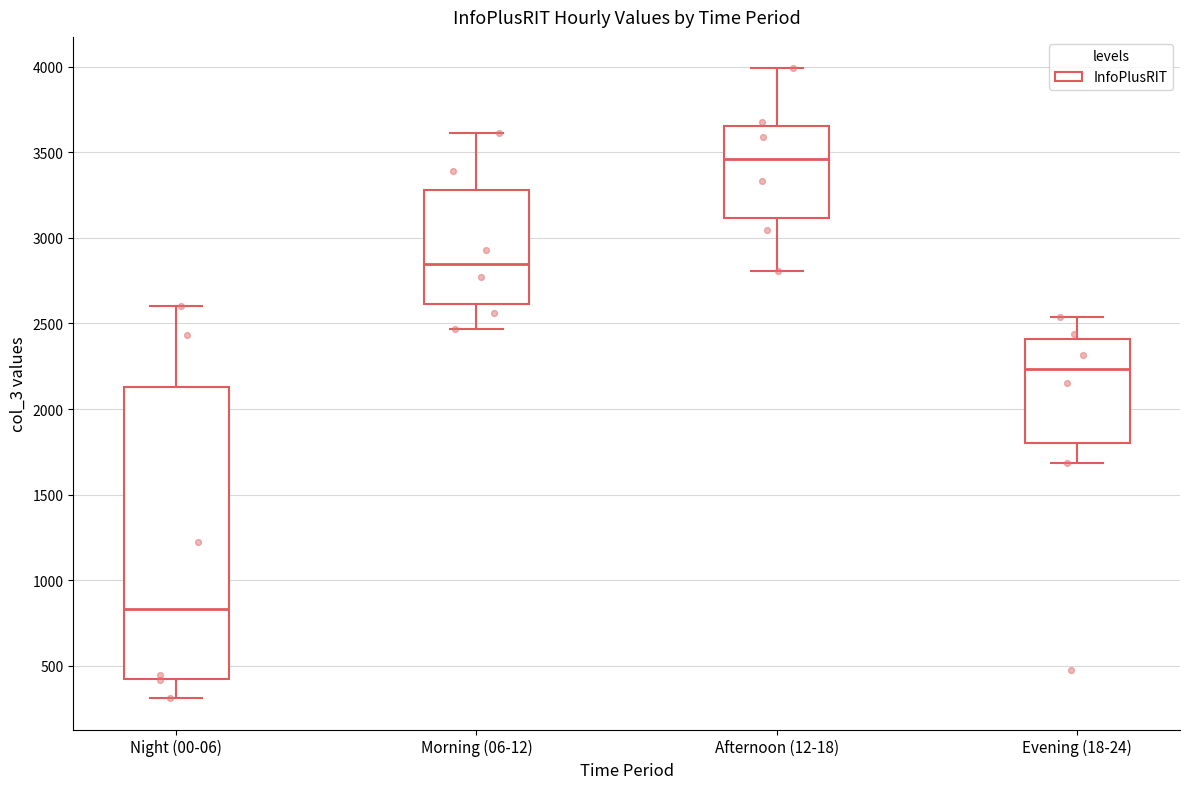

Which box has the highest median line?

Afternoon (12-18)